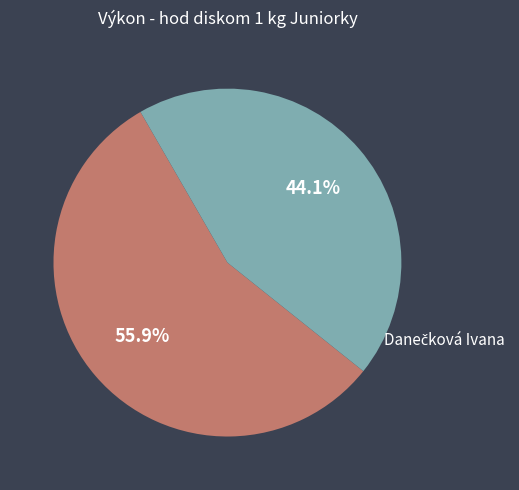

What percentage is NOT represented by Tiková Tamara?

44.1%